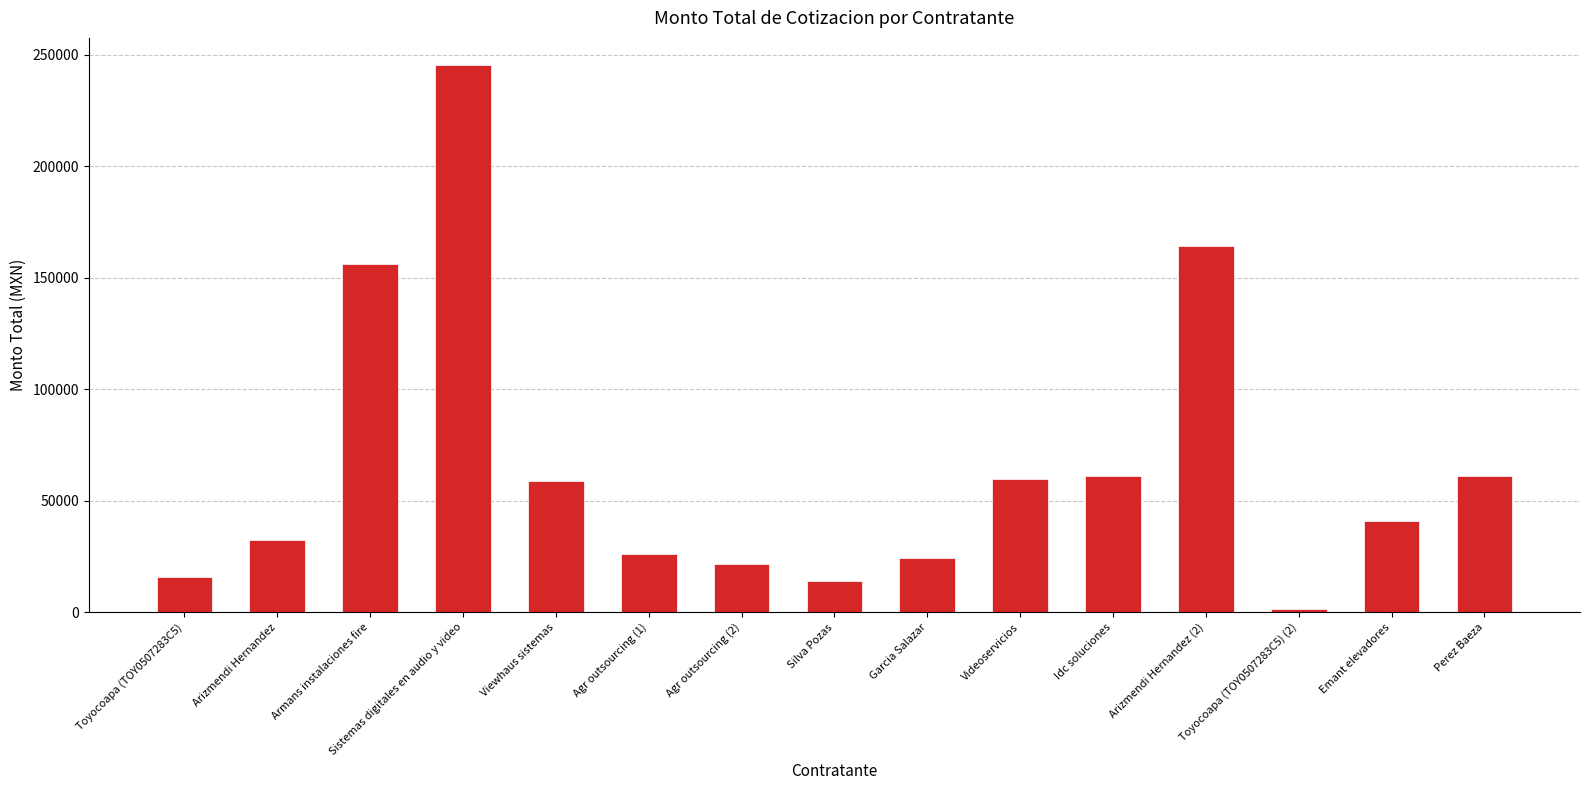

Is it true that the value at Agr outsourcing (1) is 26129.6?

True